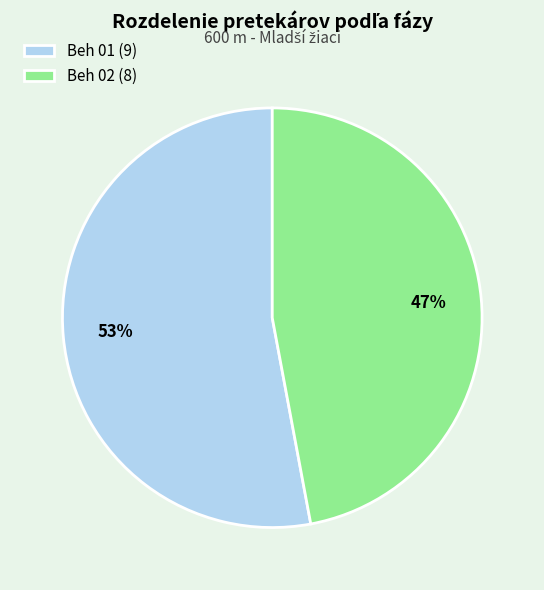

What percentage is the Beh 02 slice, to the nearest percent?

47%